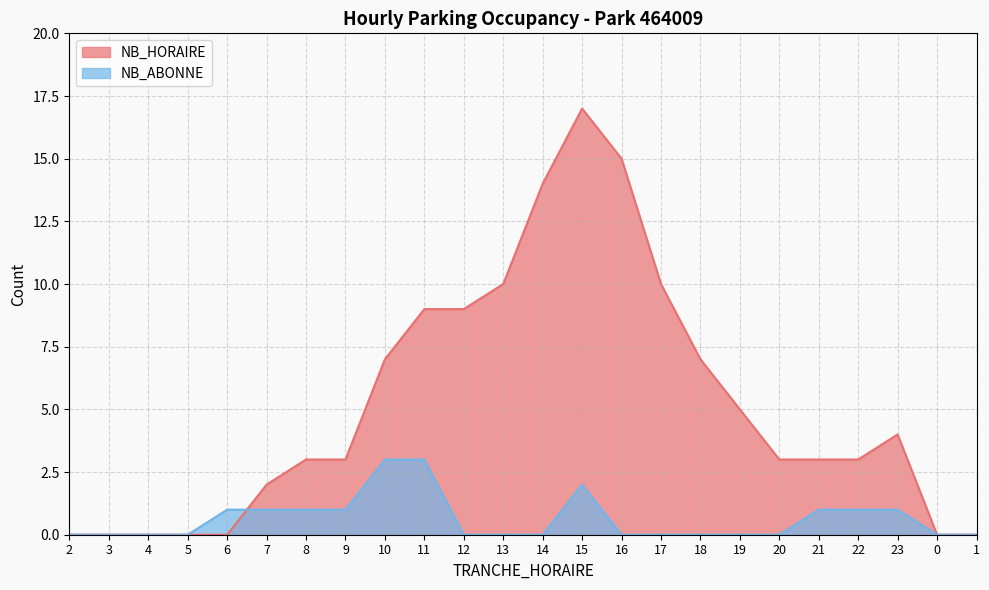

What is the difference between the NB_HORAIRE values at 23 and 21?

1